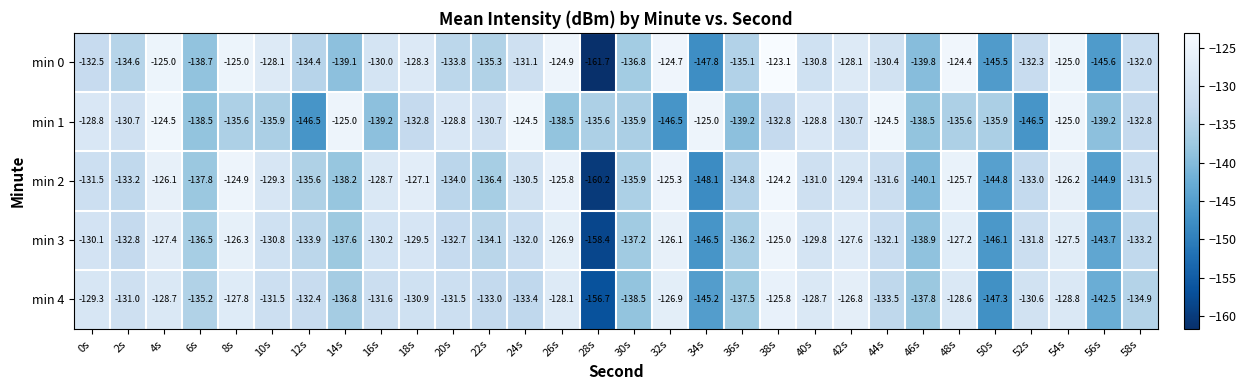

At which category is the sum across all series the highest?

38s